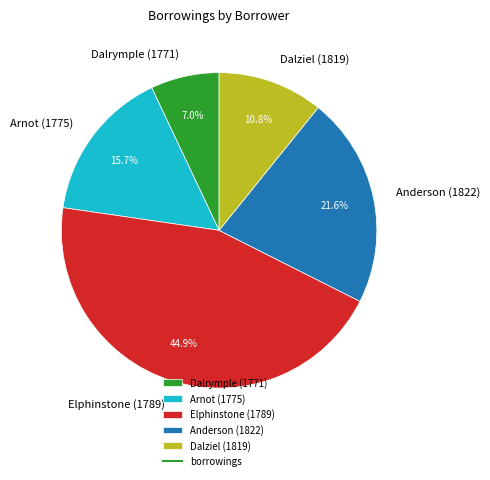

To the nearest percent, what is the combined percentage of Dalziel (1819) and Arnot (1775)?

26%